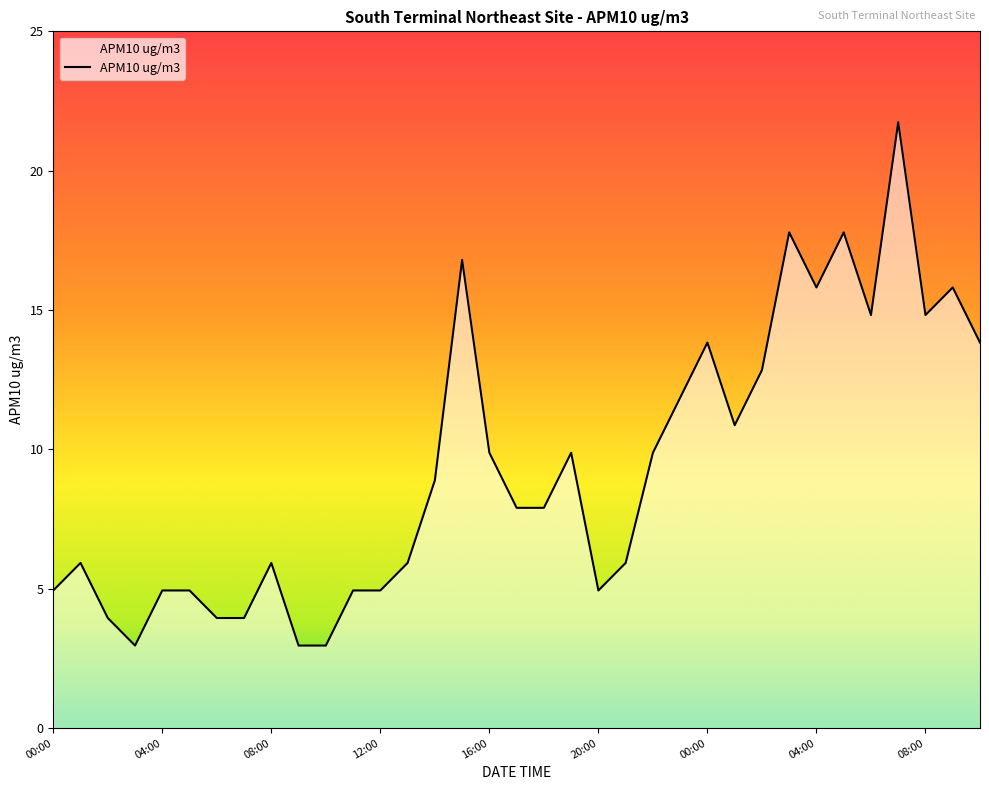

What is the difference between the maximum and minimum values?

19